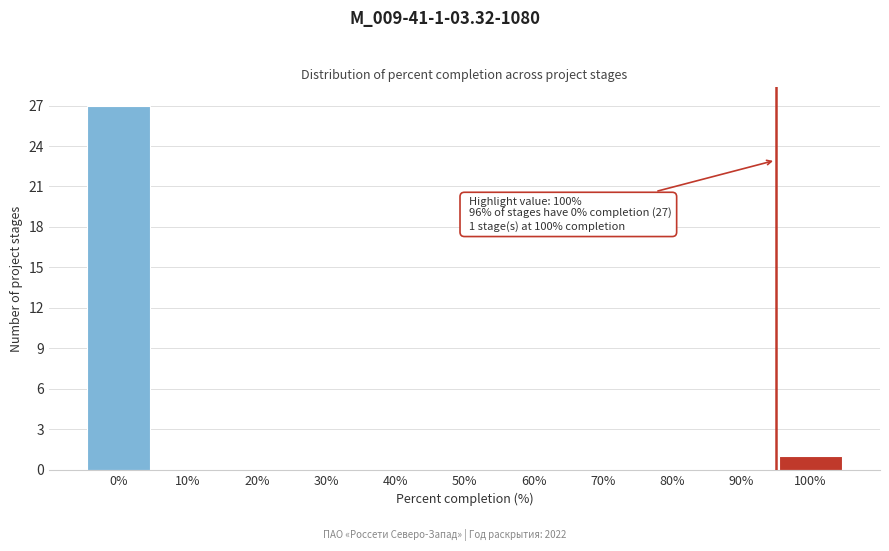

Reading left to right, transcribe all the data shown in this chart.

0%=27	10%=0	20%=0	30%=0	40%=0	50%=0	60%=0	70%=0	80%=0	90%=0	100%=1